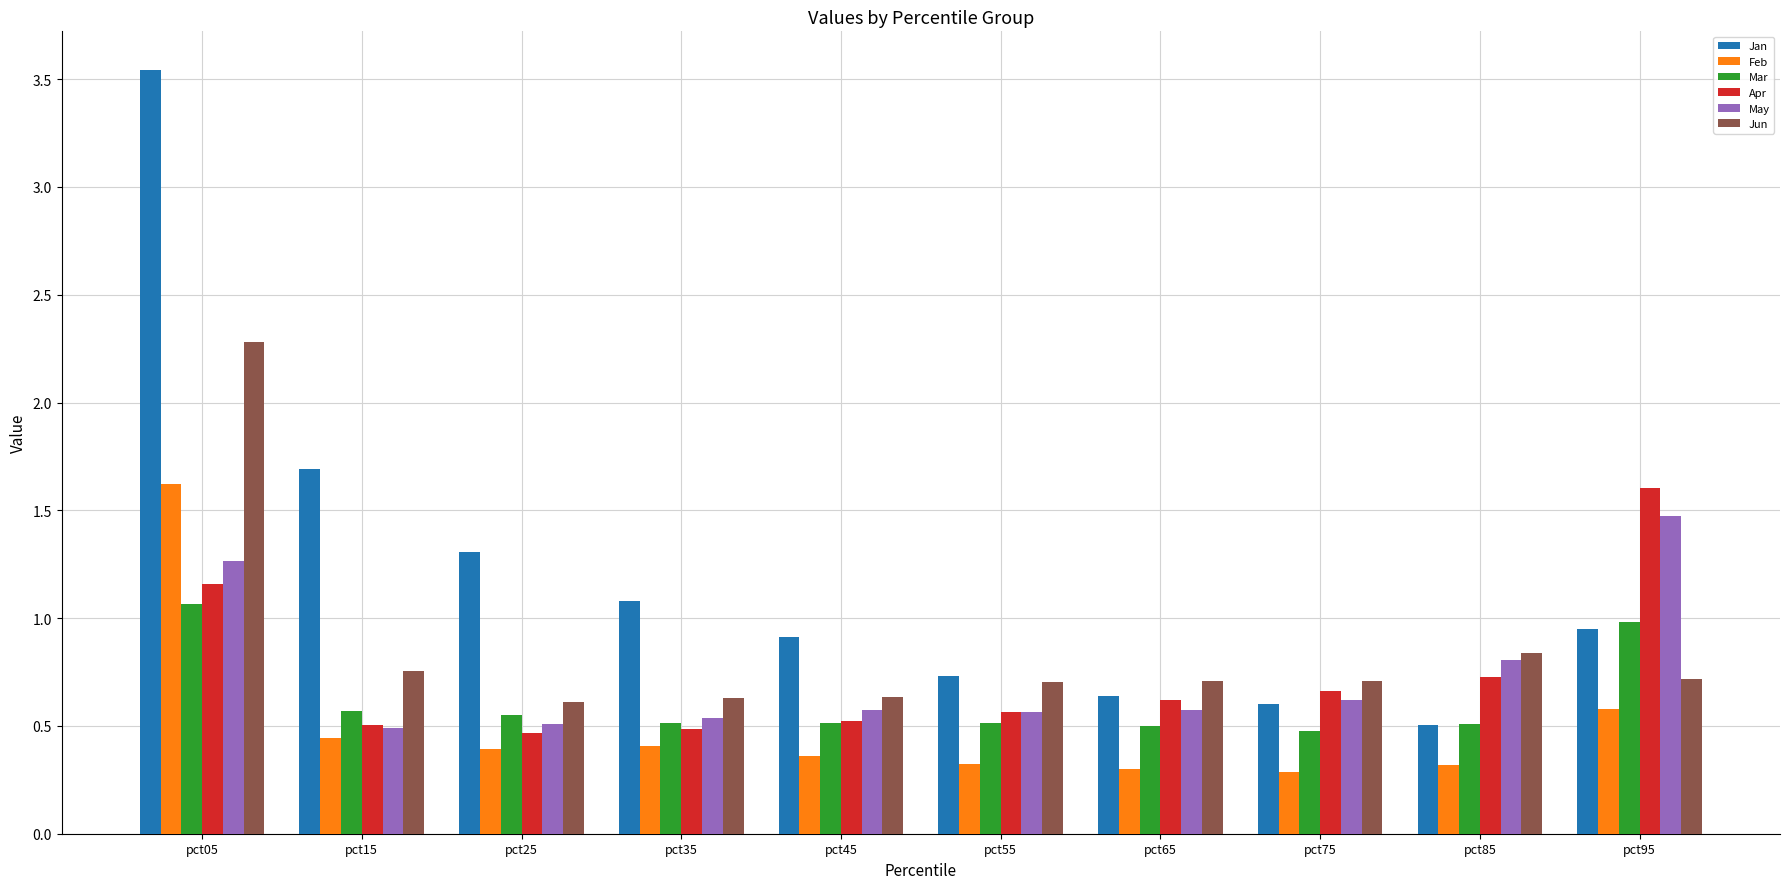

Rank the categories by Jan value from lowest to highest.

pct85, pct75, pct65, pct55, pct45, pct95, pct35, pct25, pct15, pct05